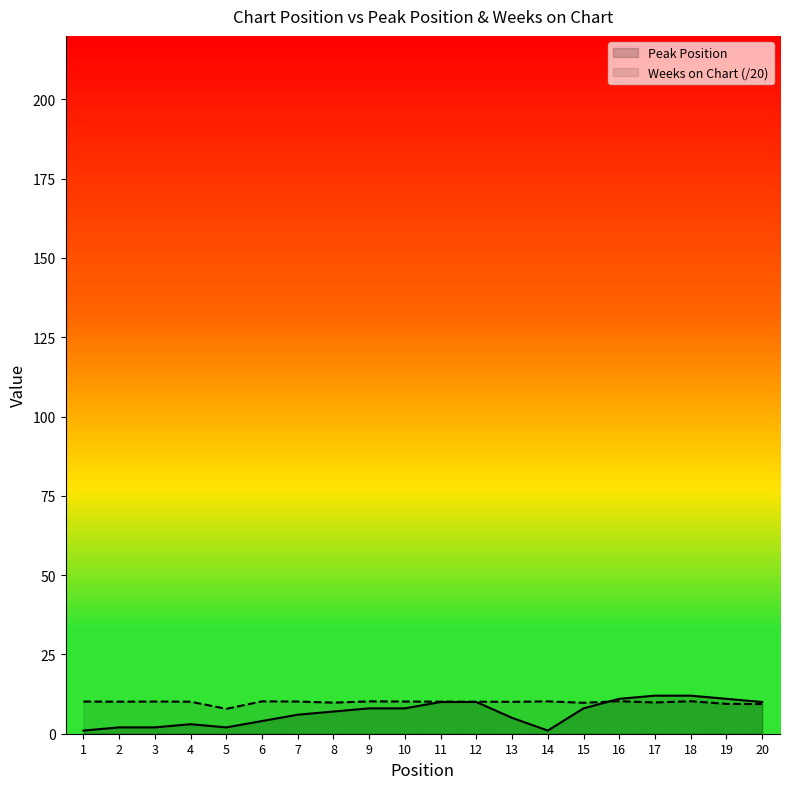

Which series changed the most between 5 and 17?

Peak Position